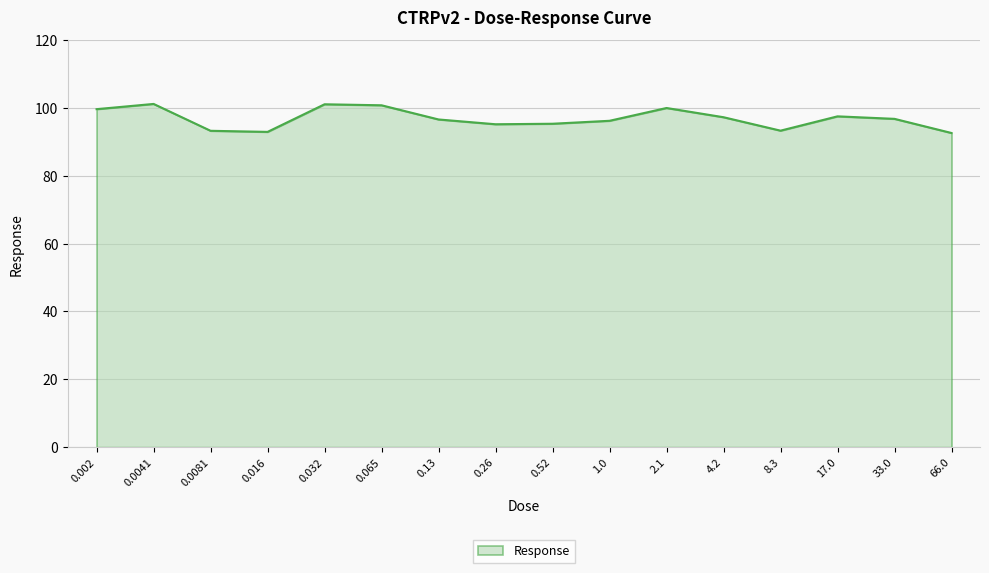

What is the difference between the values at 33.0 and 0.065?

4.0